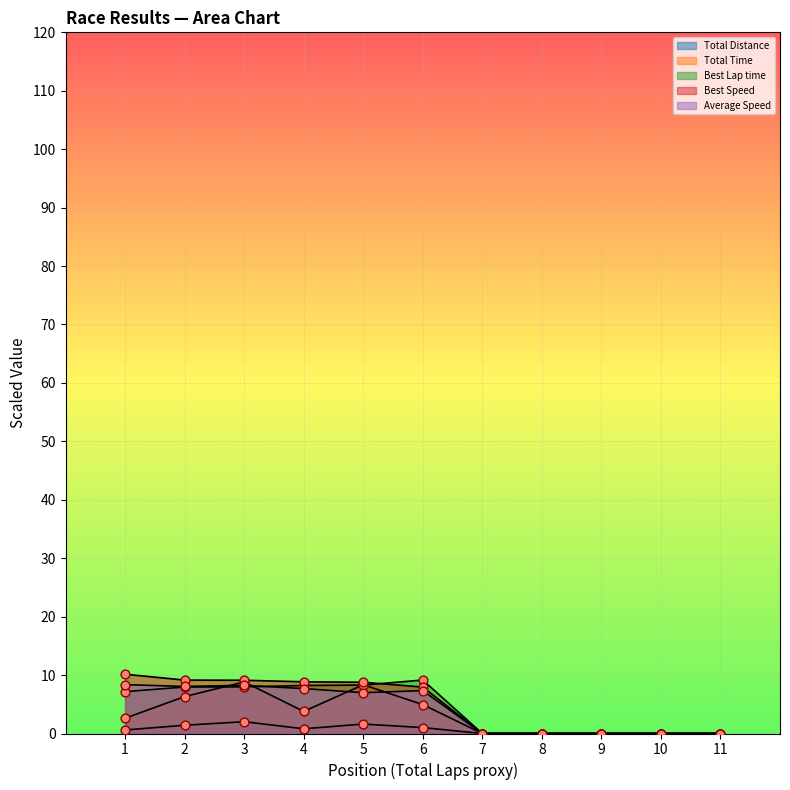

Which series reaches the maximum Y coordinate?

Best Speed